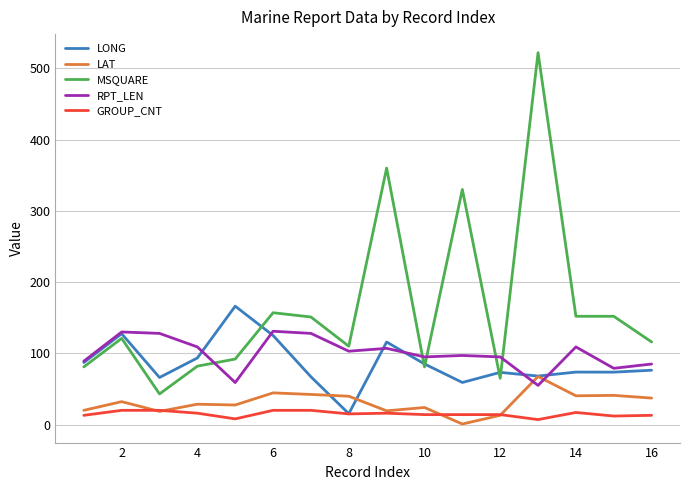

Which series has the largest total across all categories?

MSQUARE